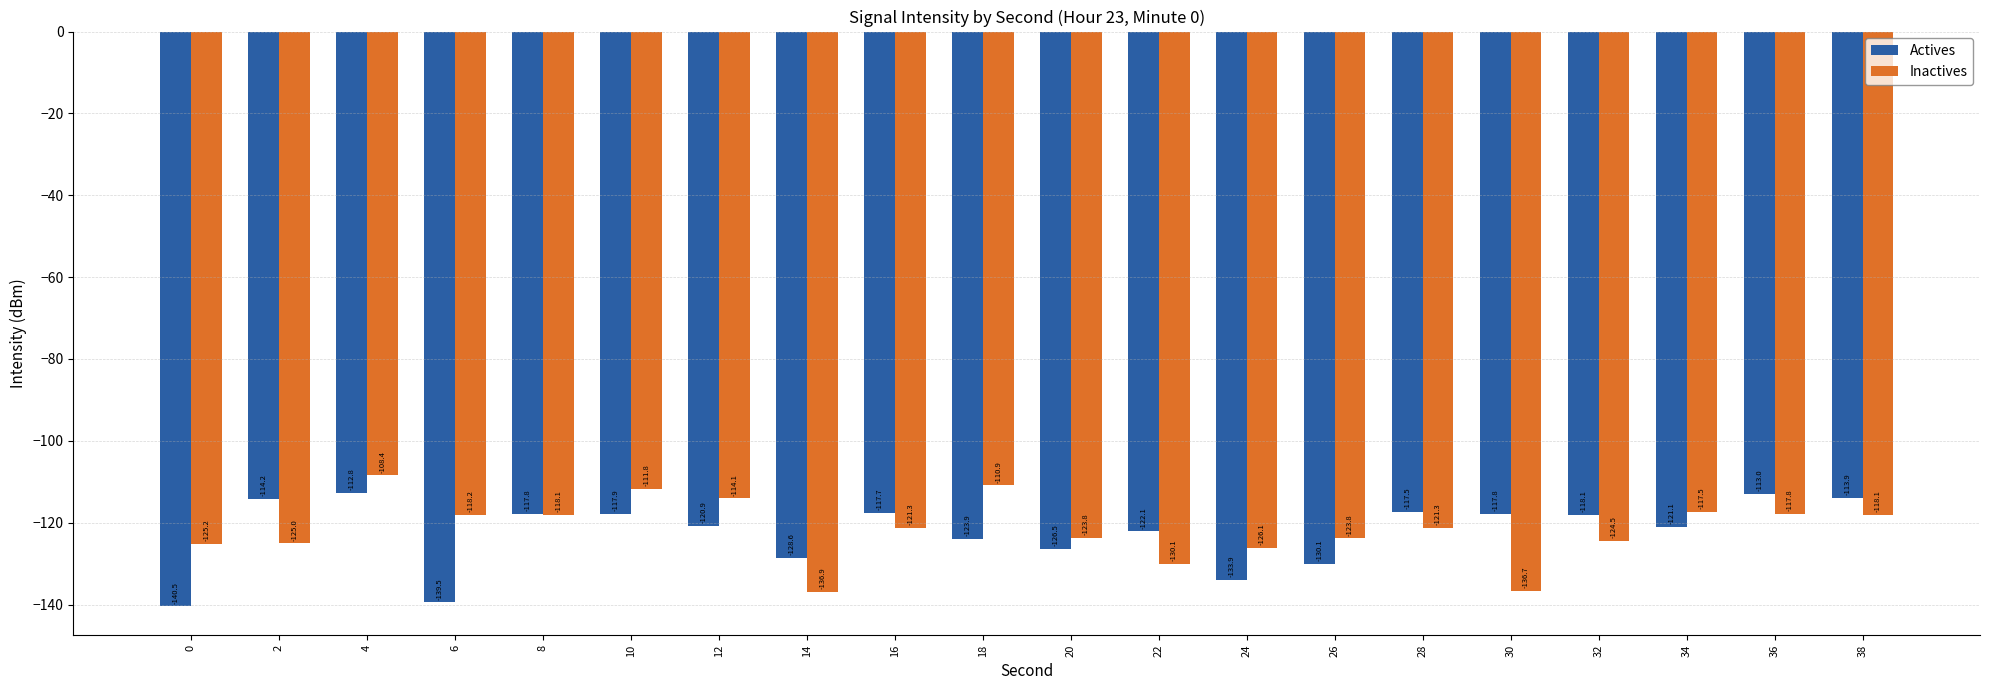

Which label corresponds to the largest value in the chart?

4